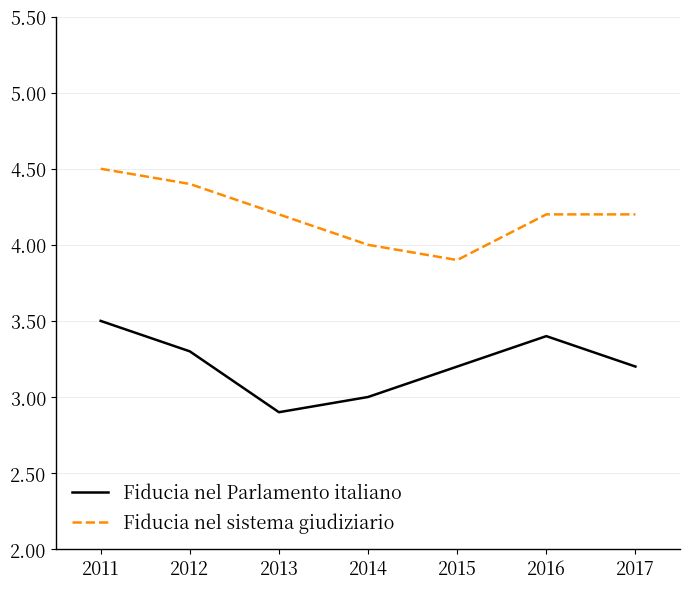

At which category does Fiducia nel sistema giudiziario reach its first local valley?

2015